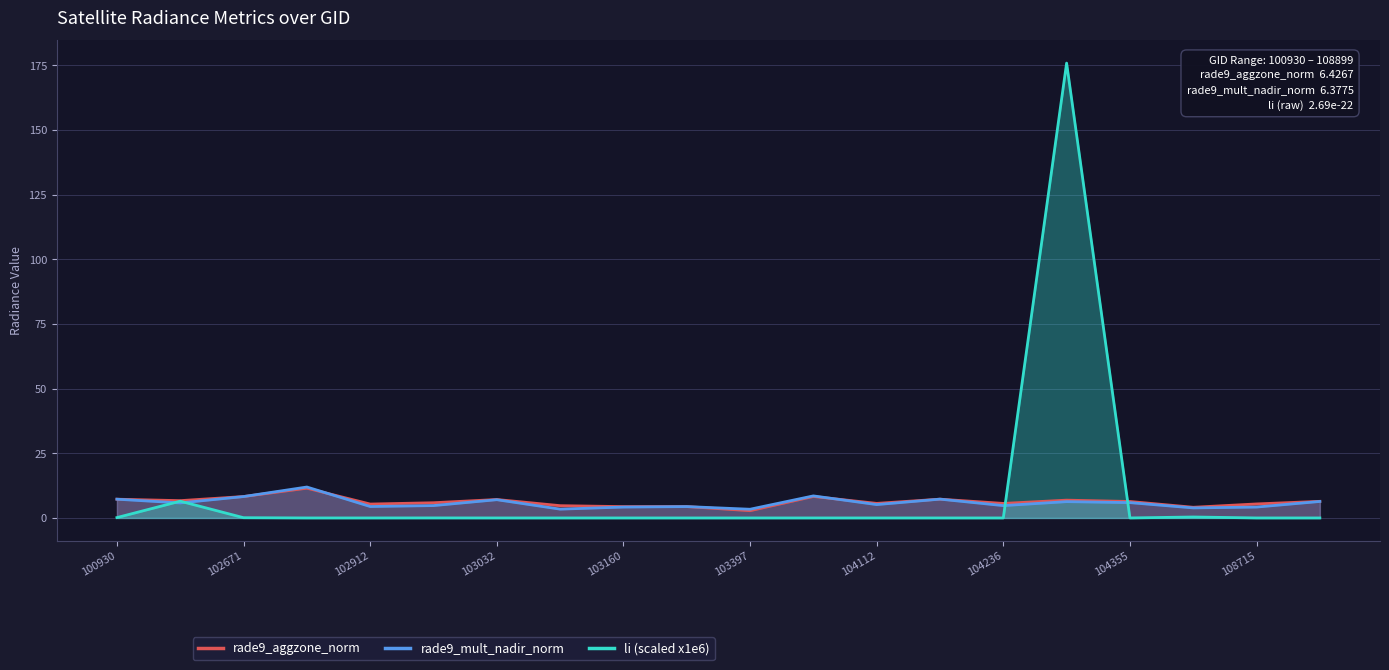

Does the chart display data point markers on the line(s)?

No